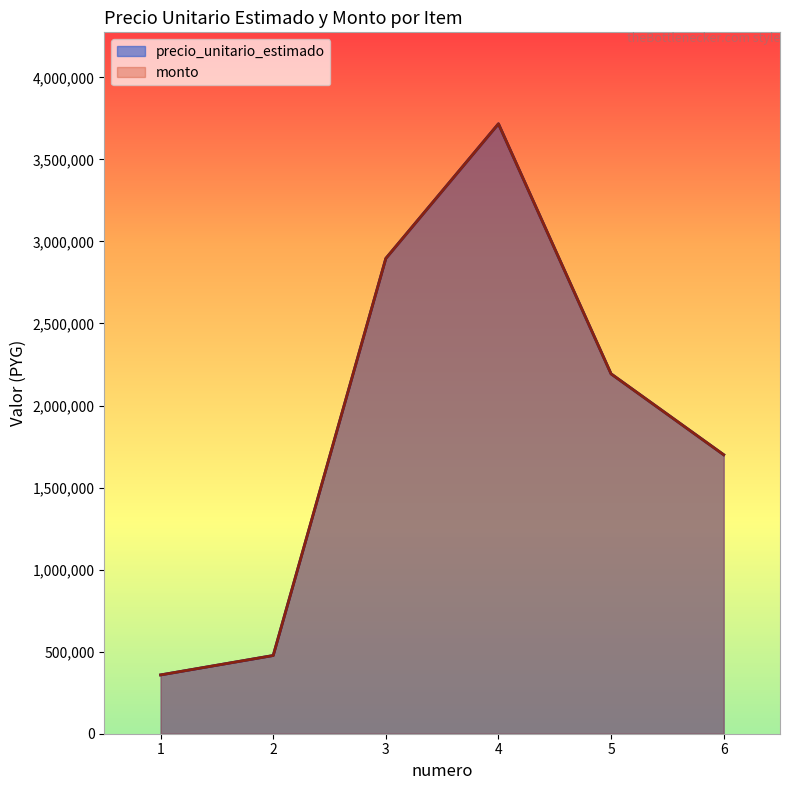

What is the sum of the precio_unitario_estimado values at 1 and 3?

3254666